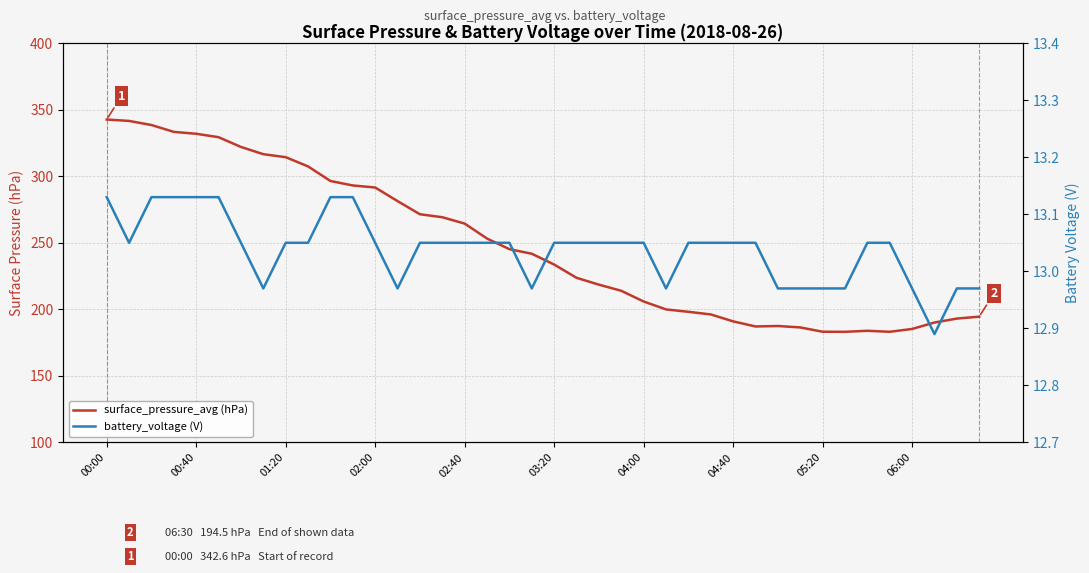

Which series has the largest range (max minus min)?

surface_pressure_avg (hPa)